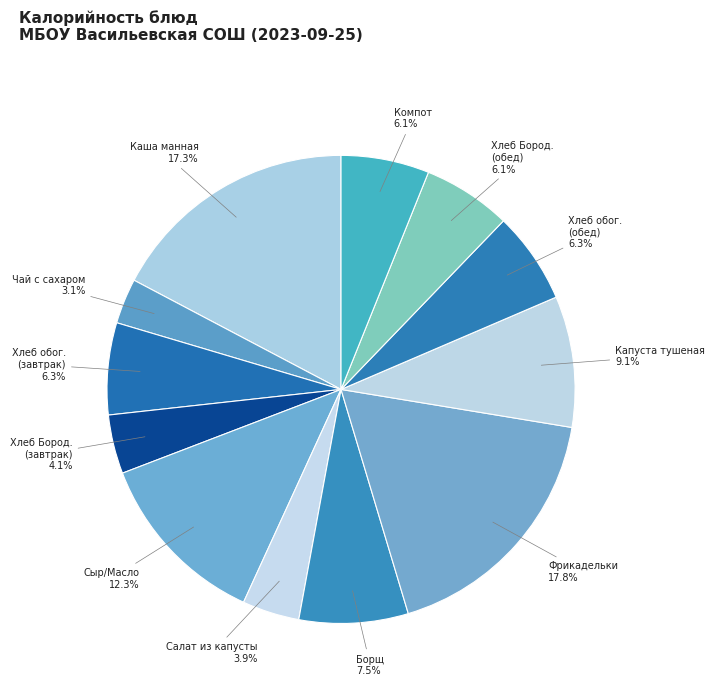

Between Хлеб обог. (обед) and Чай с сахаром, which is larger?

Хлеб обог. (обед)